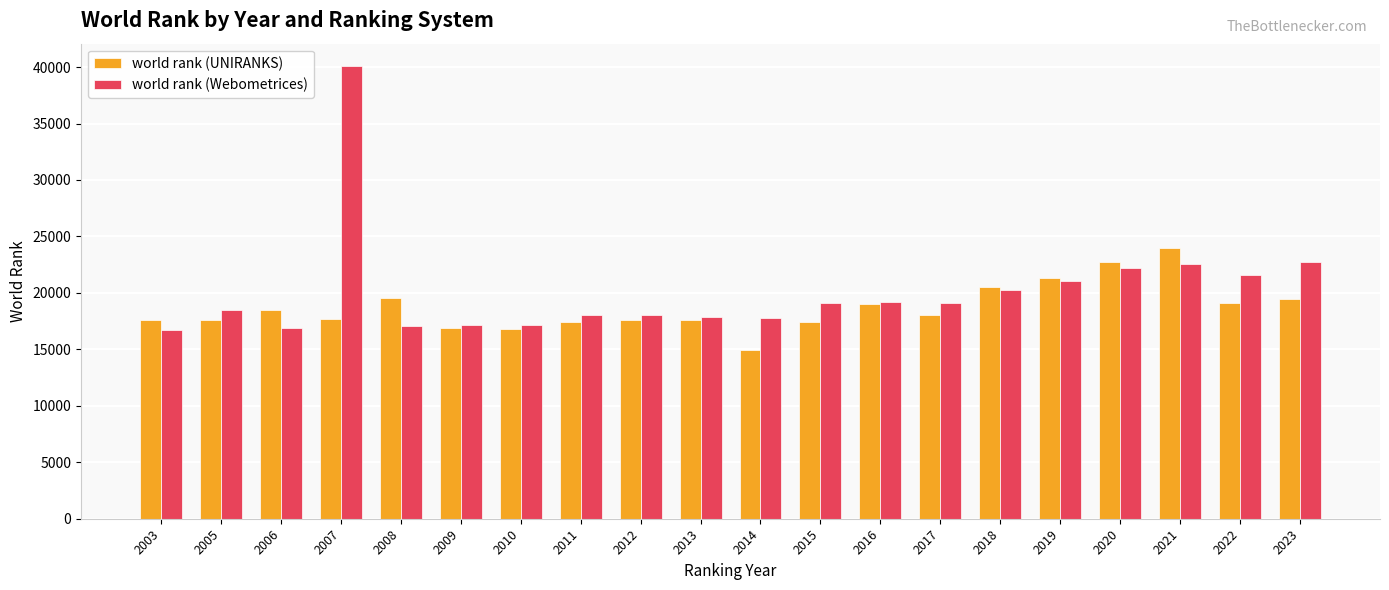

Is it true that world rank (Webometrices) equals 17115 at 2009?

True